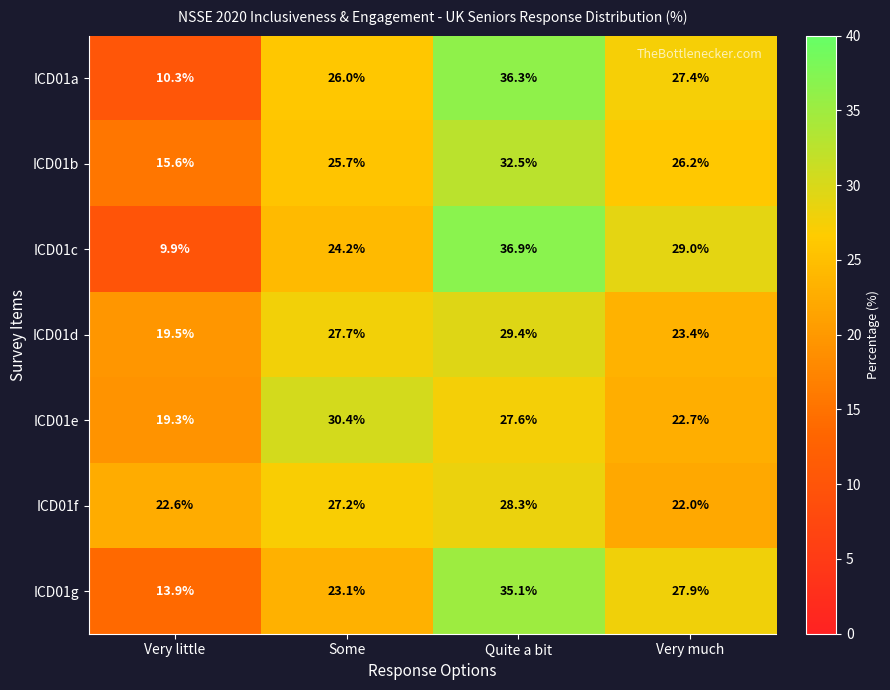

What is the spread (max minus min) of values at Some?

7.3